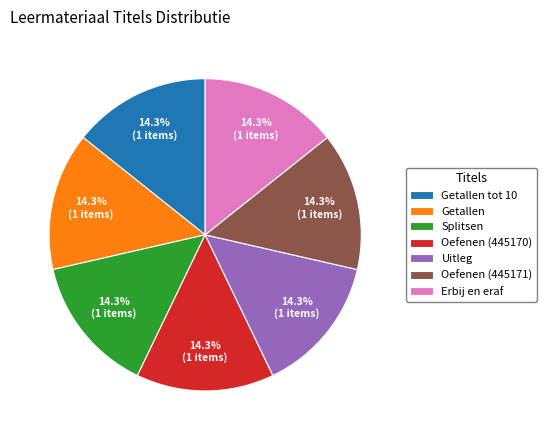

Is Getallen the majority of the pie?

No